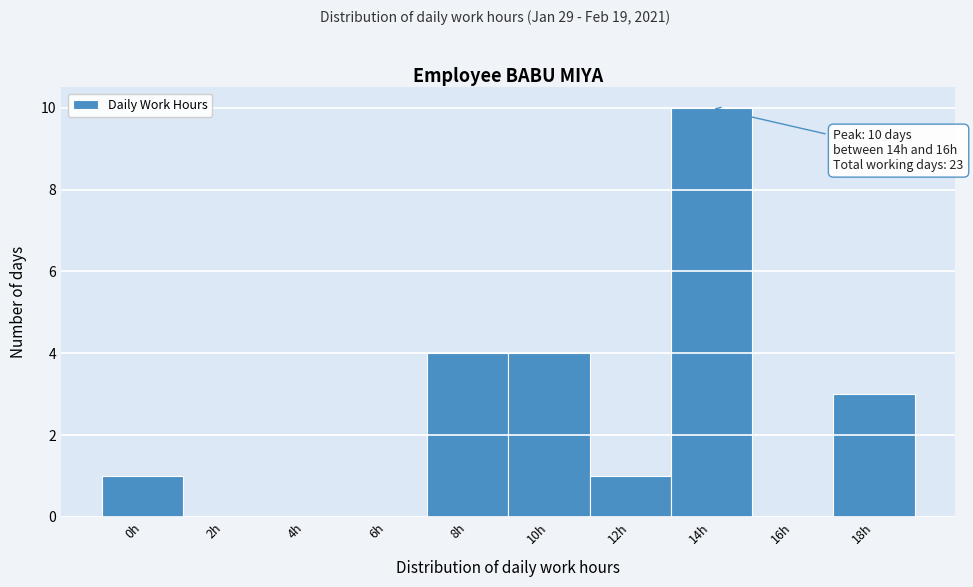

Reading left to right, what are all the values shown in this chart?

0h=1	2h=0	4h=0	6h=0	8h=4	10h=4	12h=1	14h=10	16h=0	18h=3